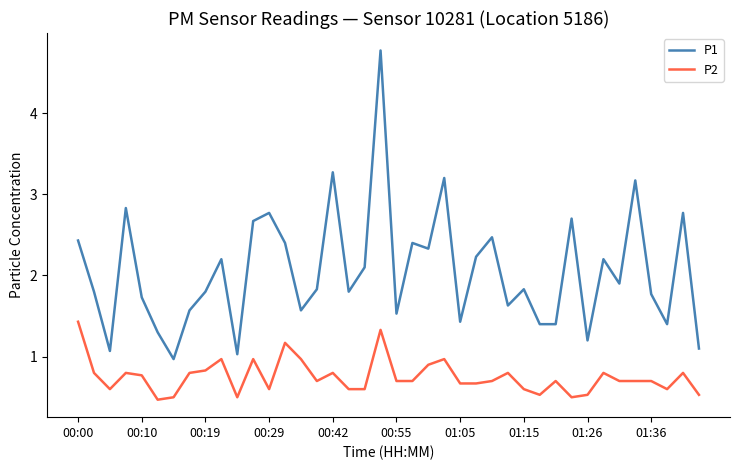

True or false: P1 and P2 intersect in this chart.

False